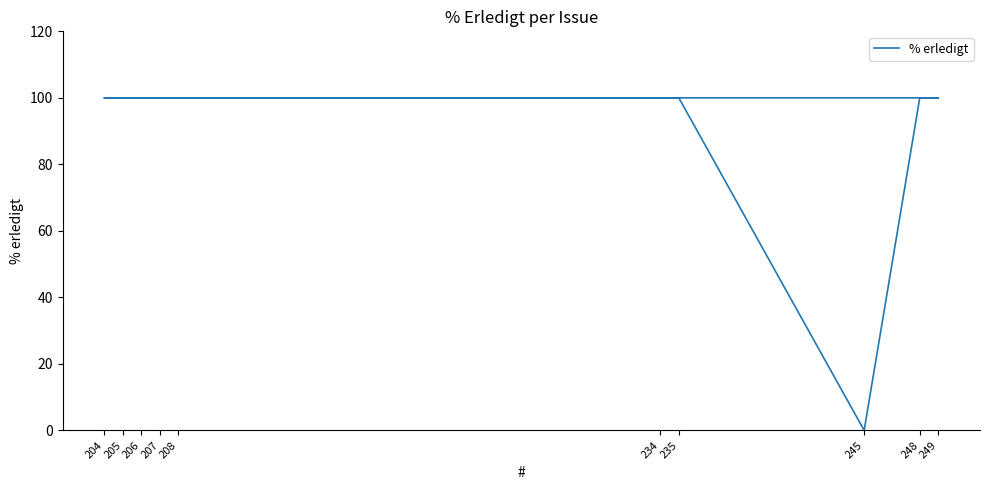

What is the sum of all values?

900